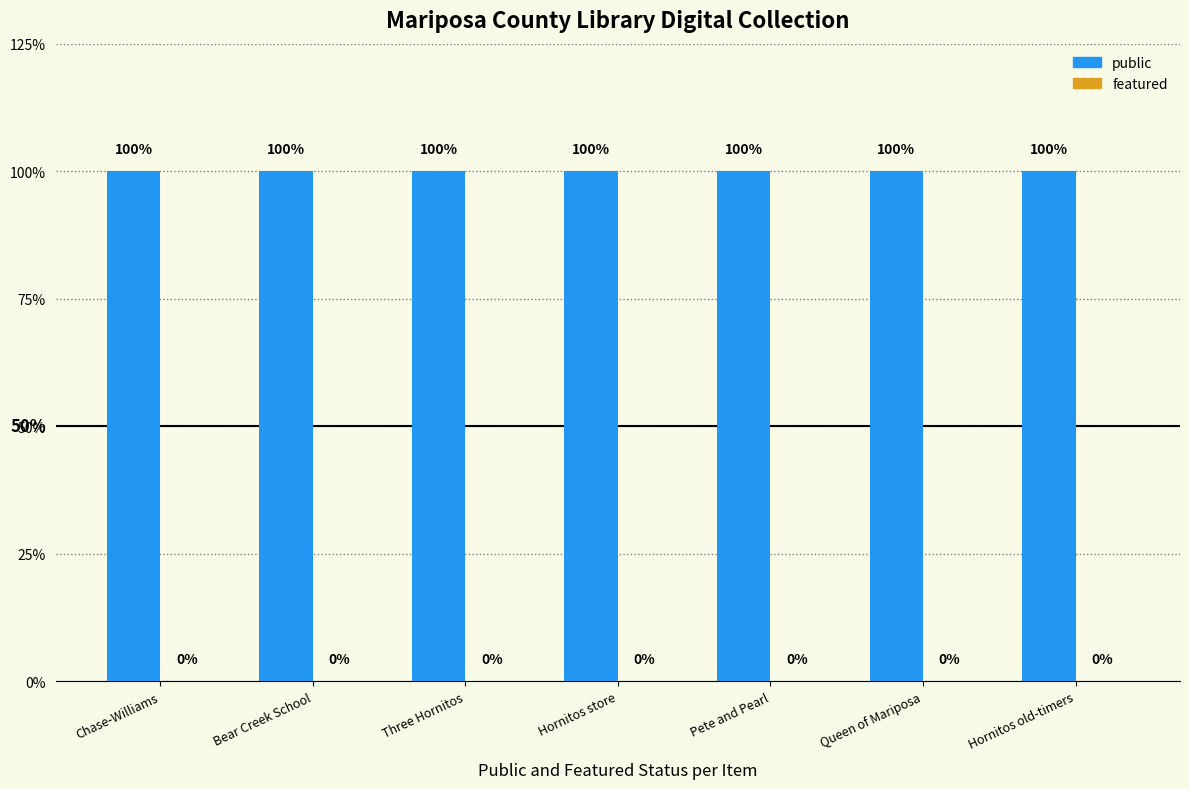

Are the bars grouped side by side (vs. stacked)?

Yes